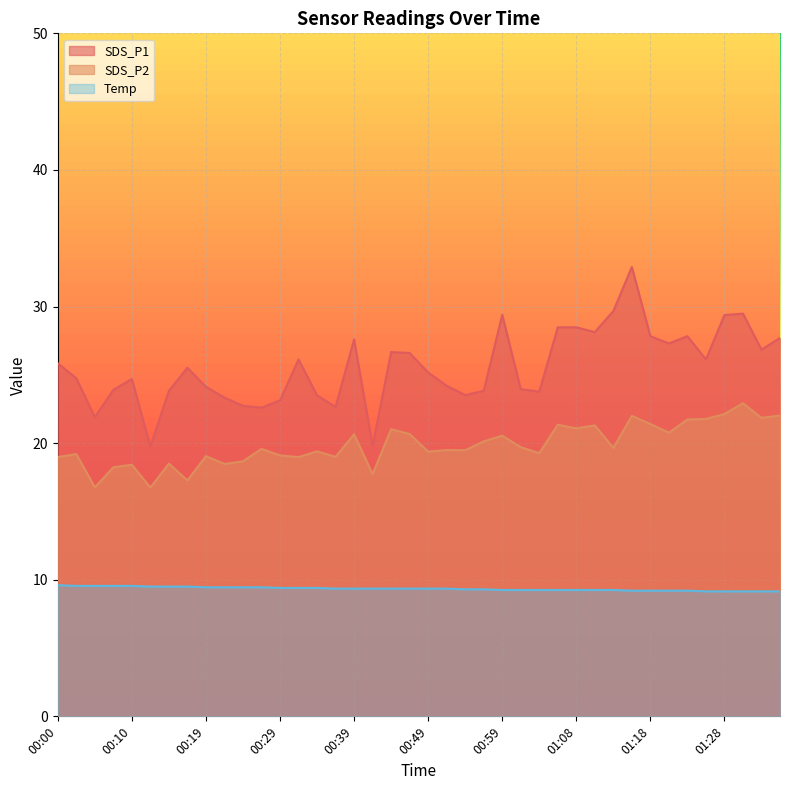

Is it true that SDS_P2 equals 21.0 at 00:44?

True